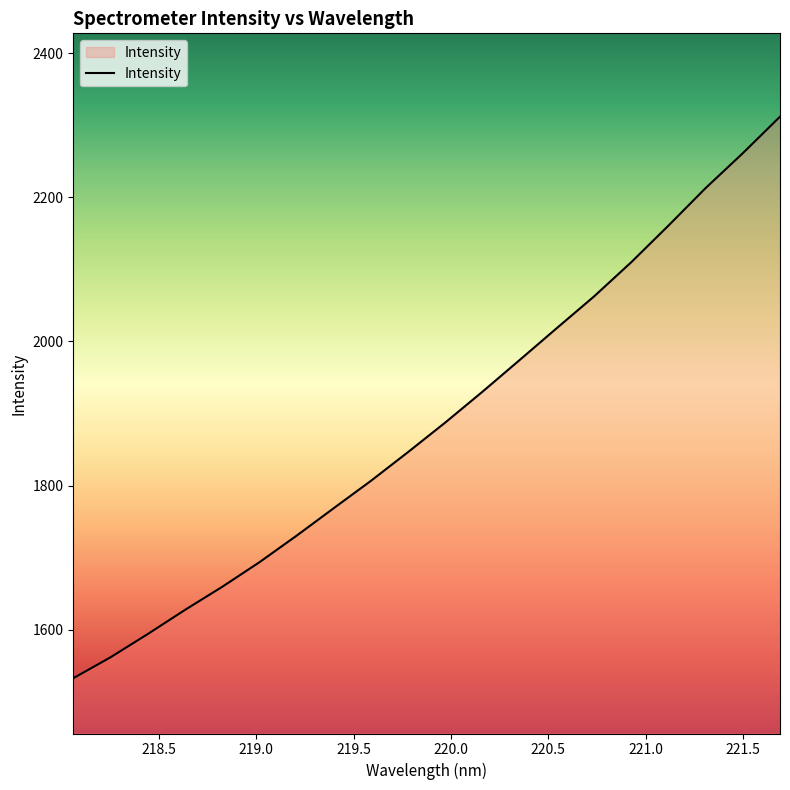

What is the difference between the maximum and minimum values?

778.8